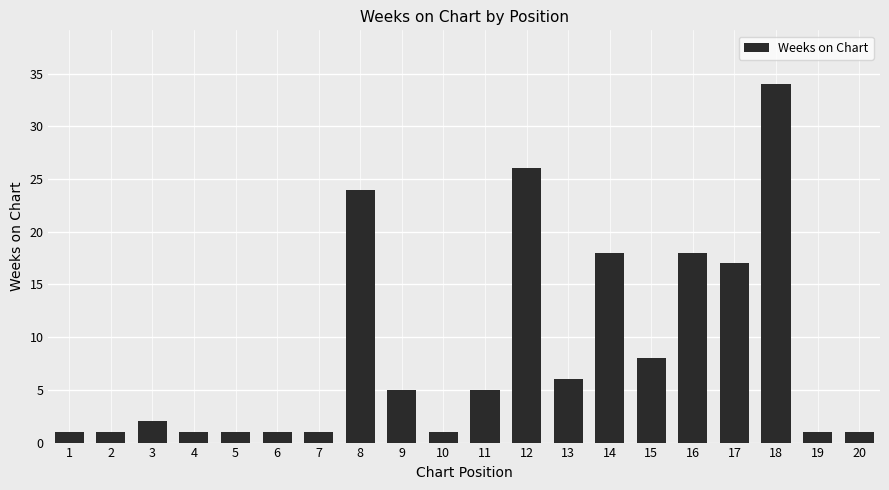

What is the ratio of the value at 17 to the value at 11?

3.4